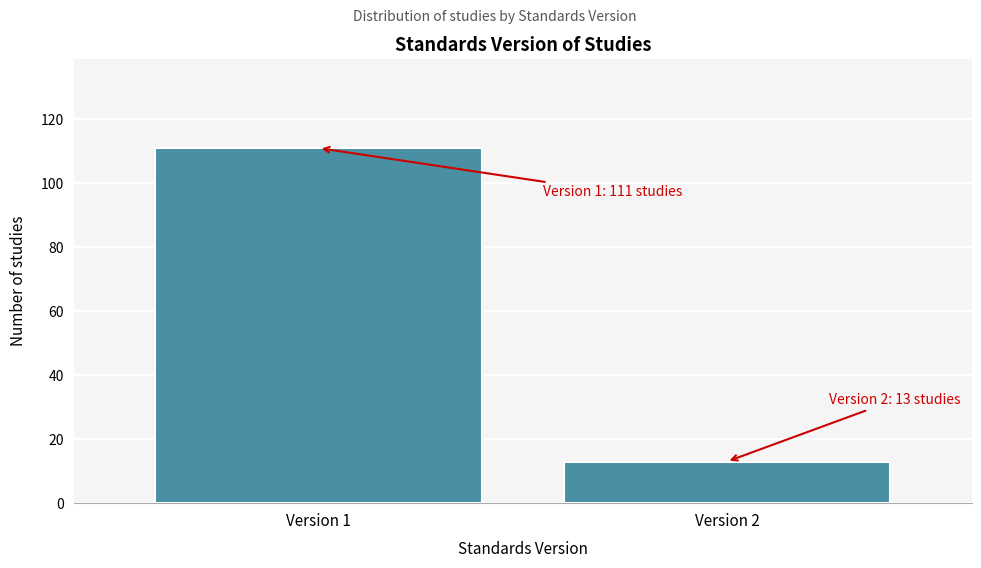

Reading left to right, list all the values displayed in this chart.

111	13